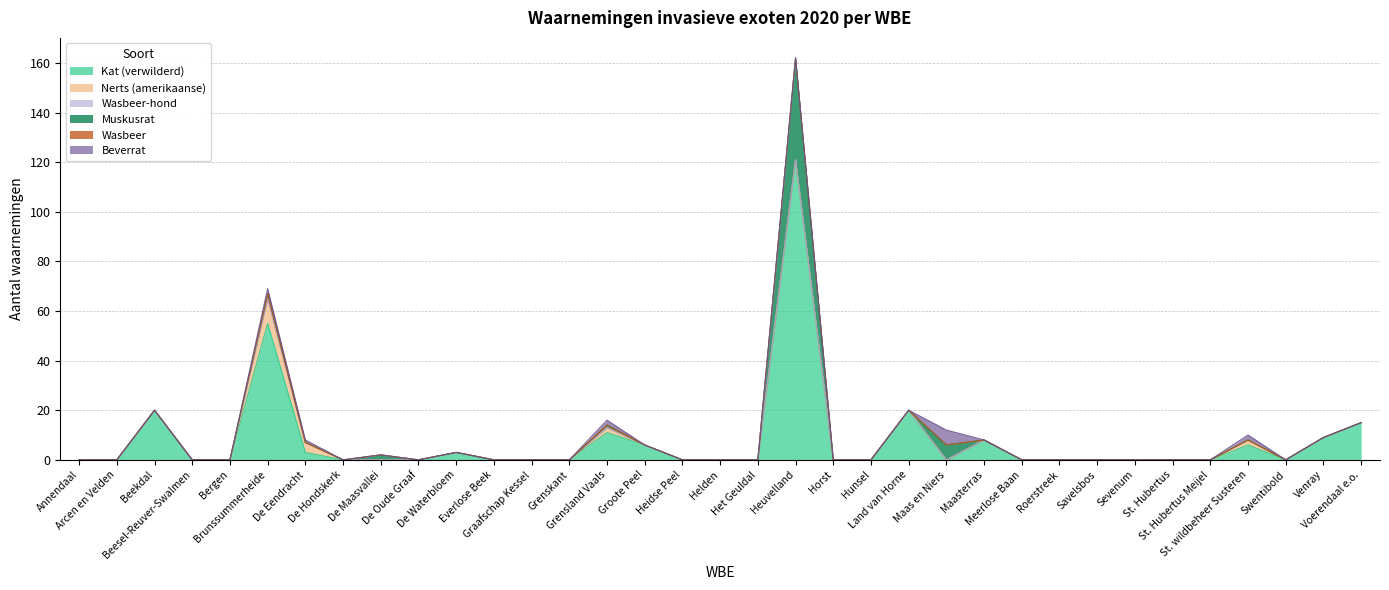

What is the label of the 7th point from the left?

De Eendracht